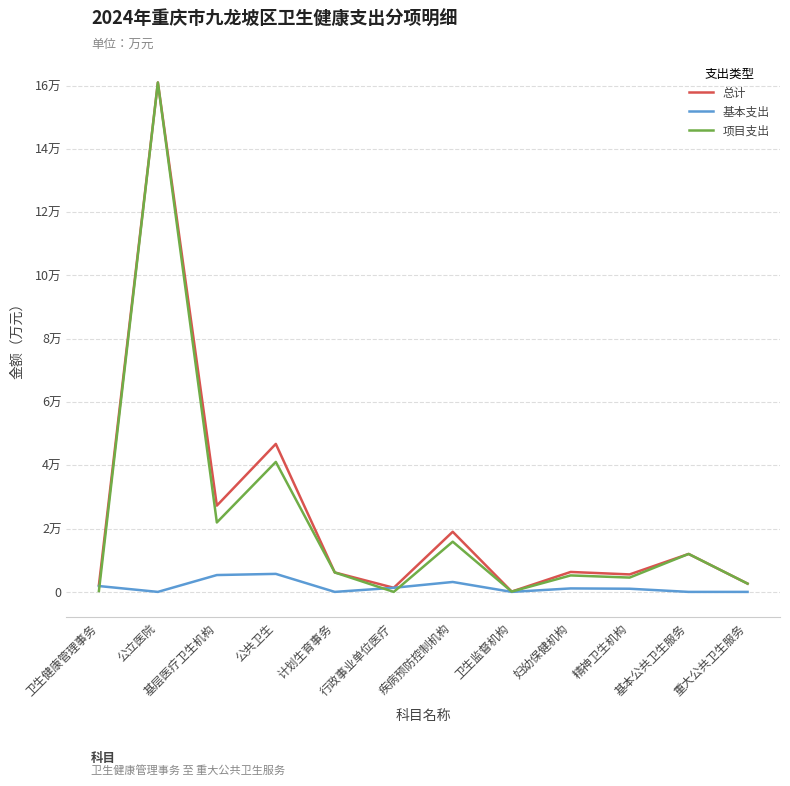

What is the label of the 3rd point from the right?

精神卫生机构